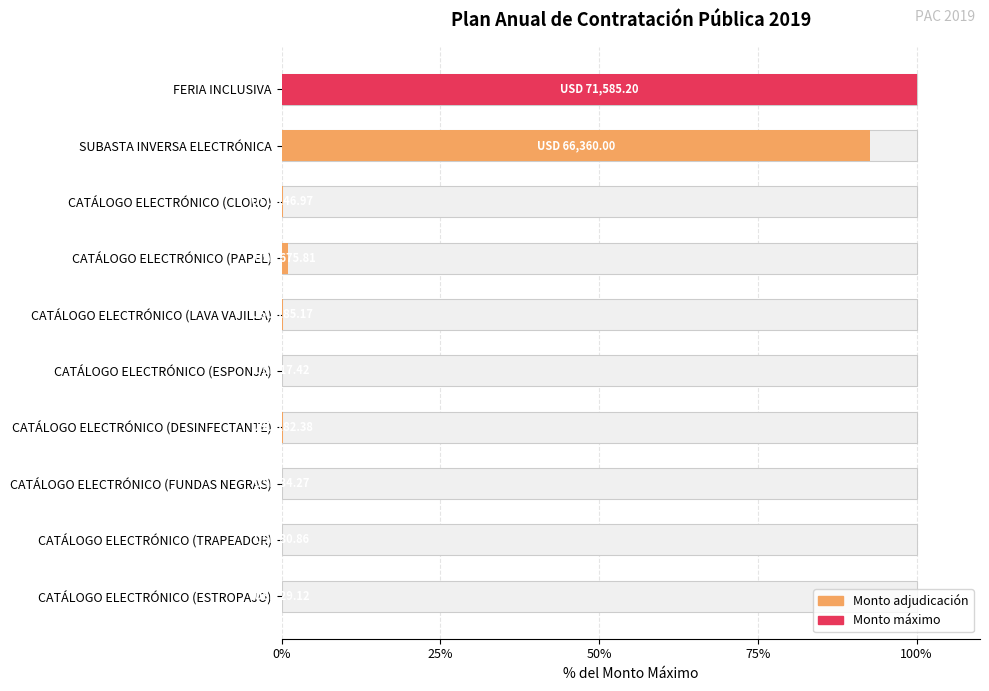

Does the chart contain any negative values?

No